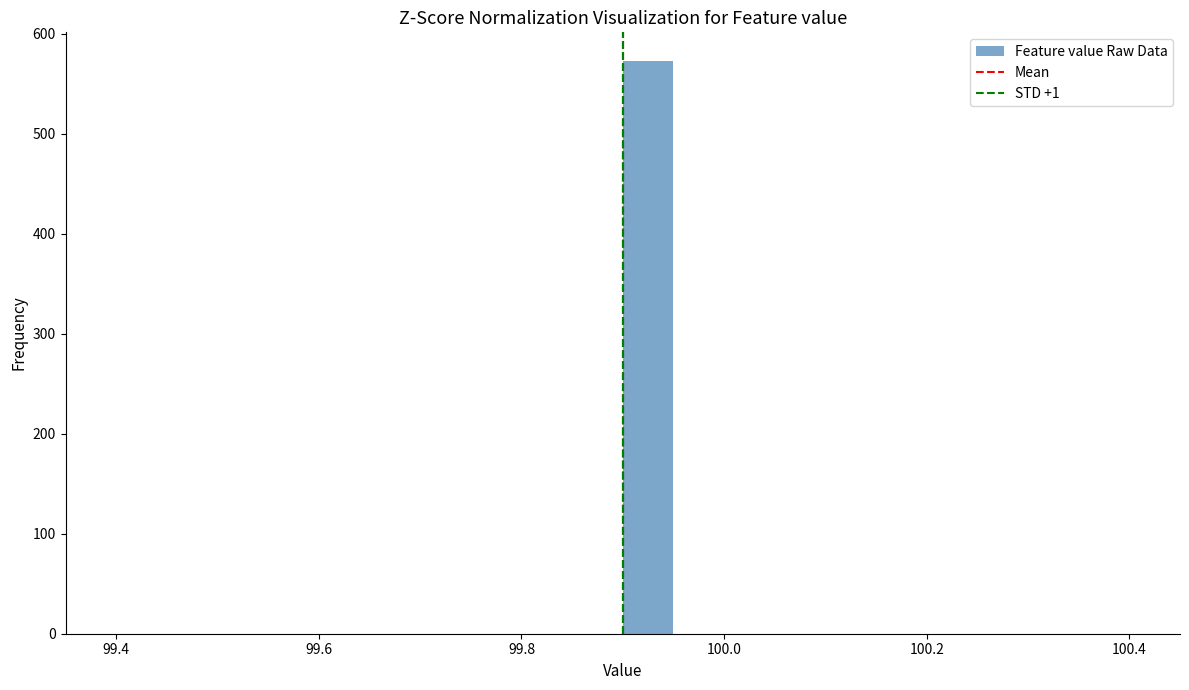

Around what value on the x-axis is the tallest bar? Give the approximate position of its centre, as read against the axis.

99.92